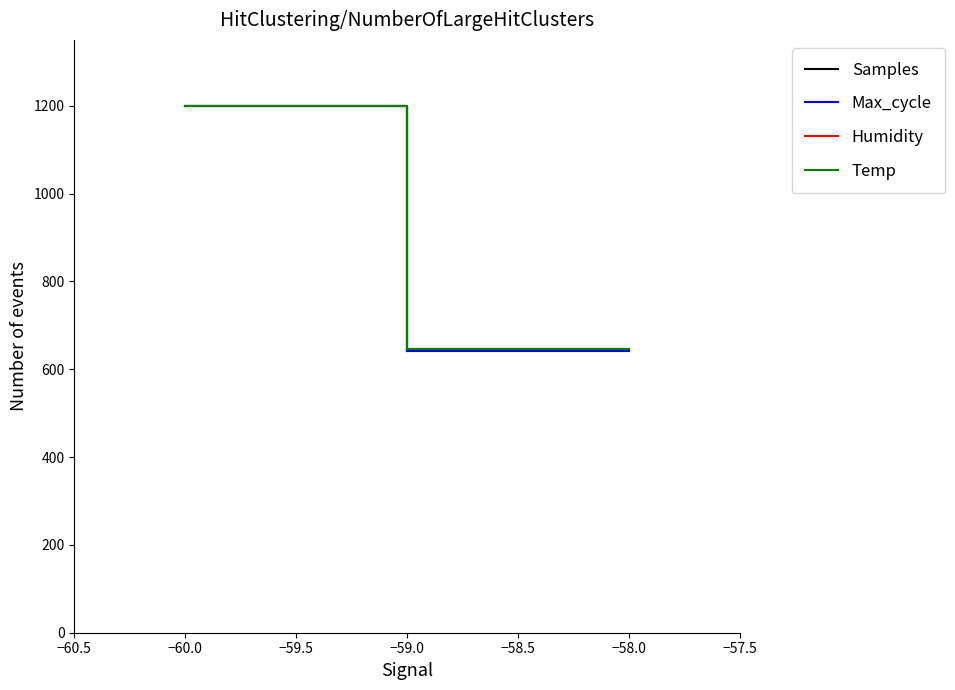

Reading left to right, what are all the values shown in this chart?

Samples: 1200.0	646.3
Max_cycle: 1200.0	641.9
Humidity: 1200.0	645.8
Temp: 1200.0	645.8